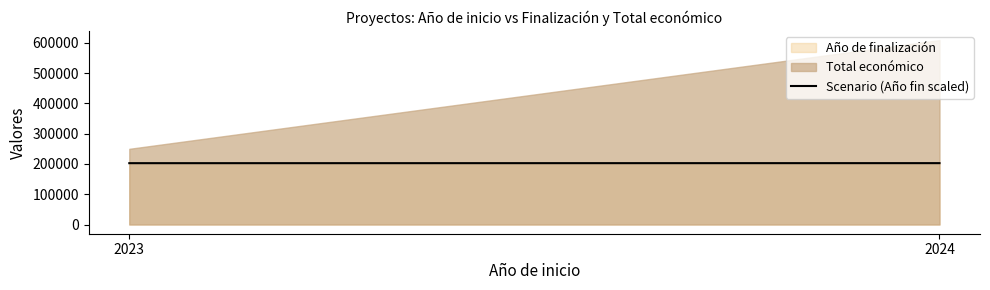

The value at 2023 is 202600. True or false?

True